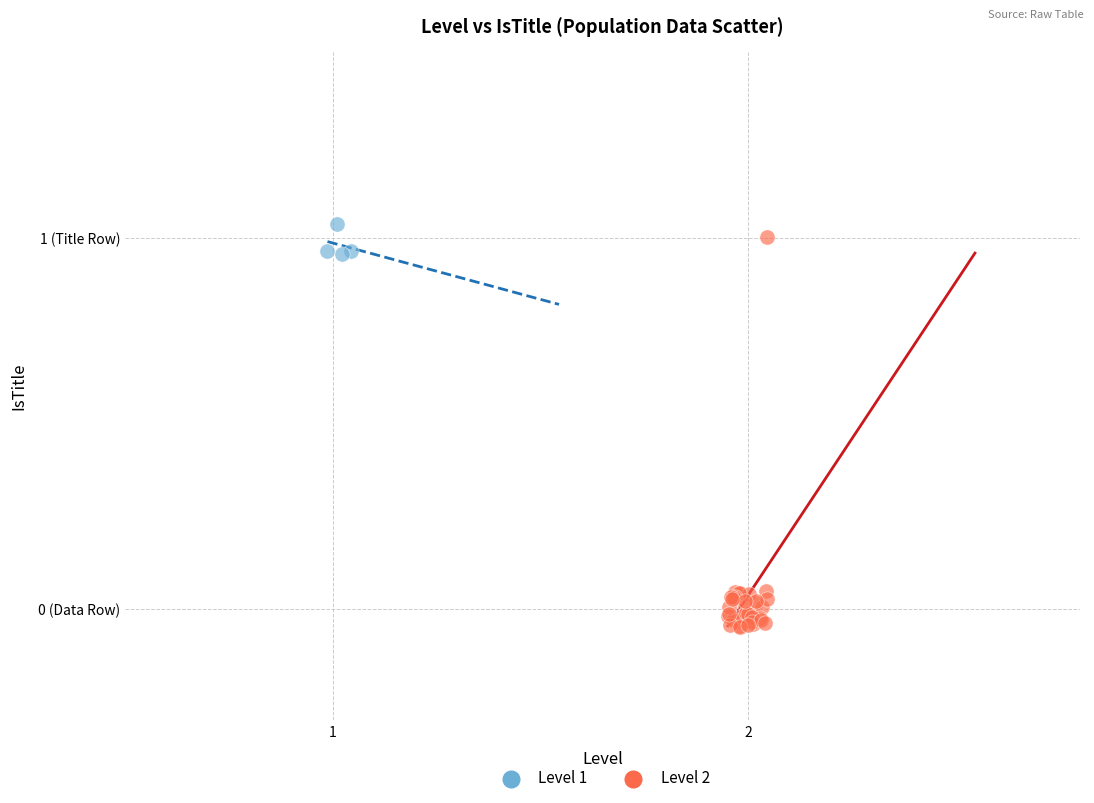

Which series contains the lowest Y value?

Level 2